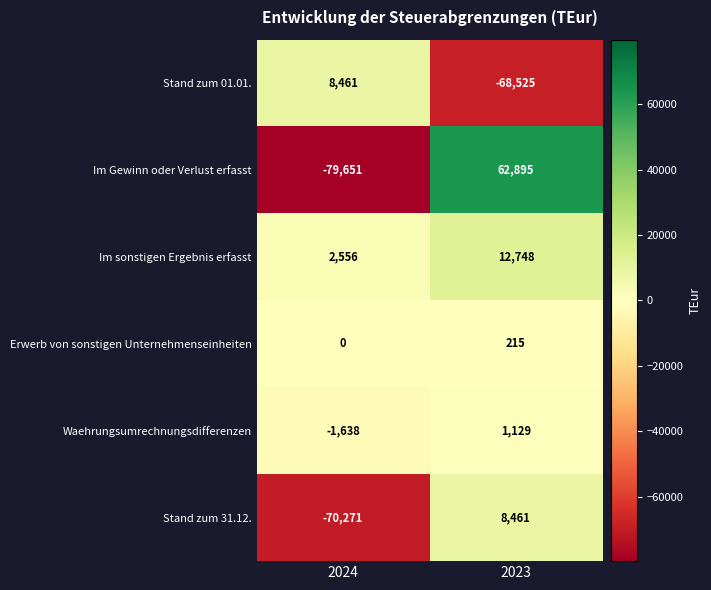

Which series has the largest range (max minus min)?

Im Gewinn oder Verlust erfasst